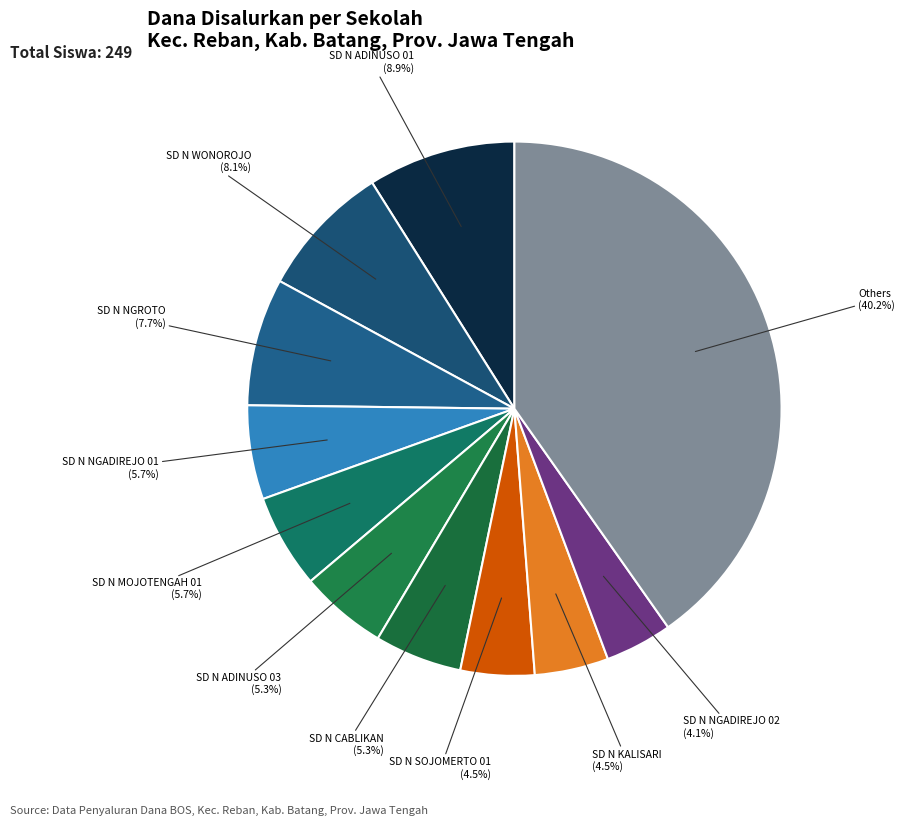

Count the number of slices in the pie.

11